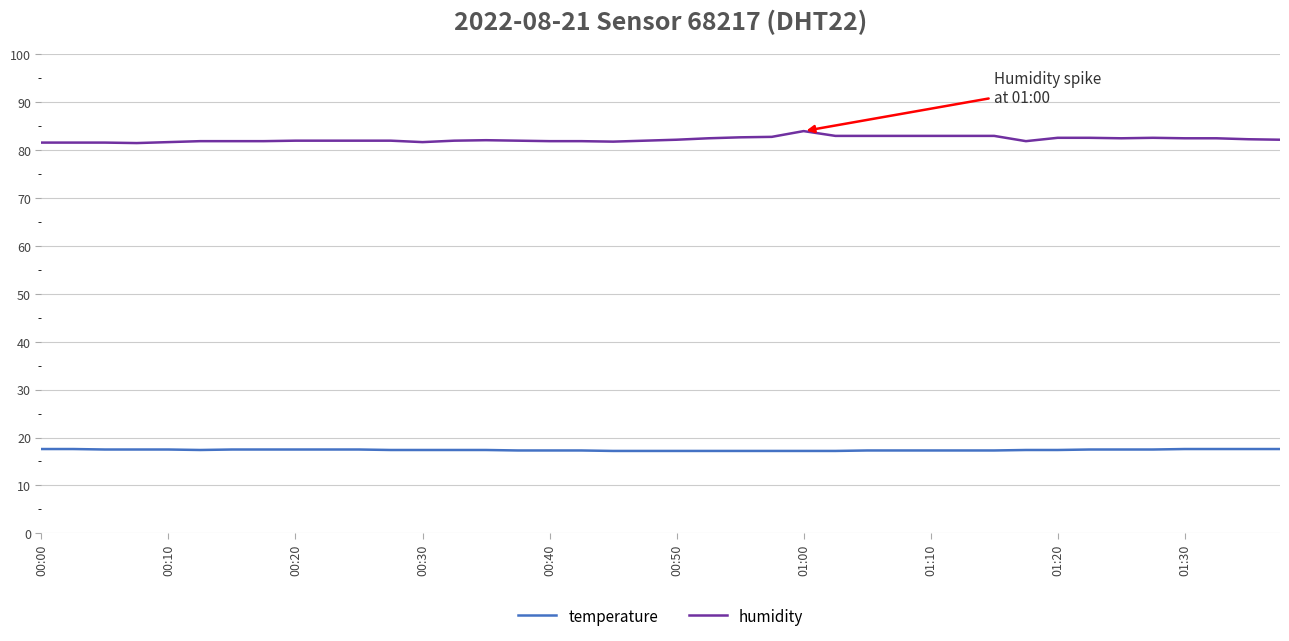

What is the smallest value displayed?

17.2